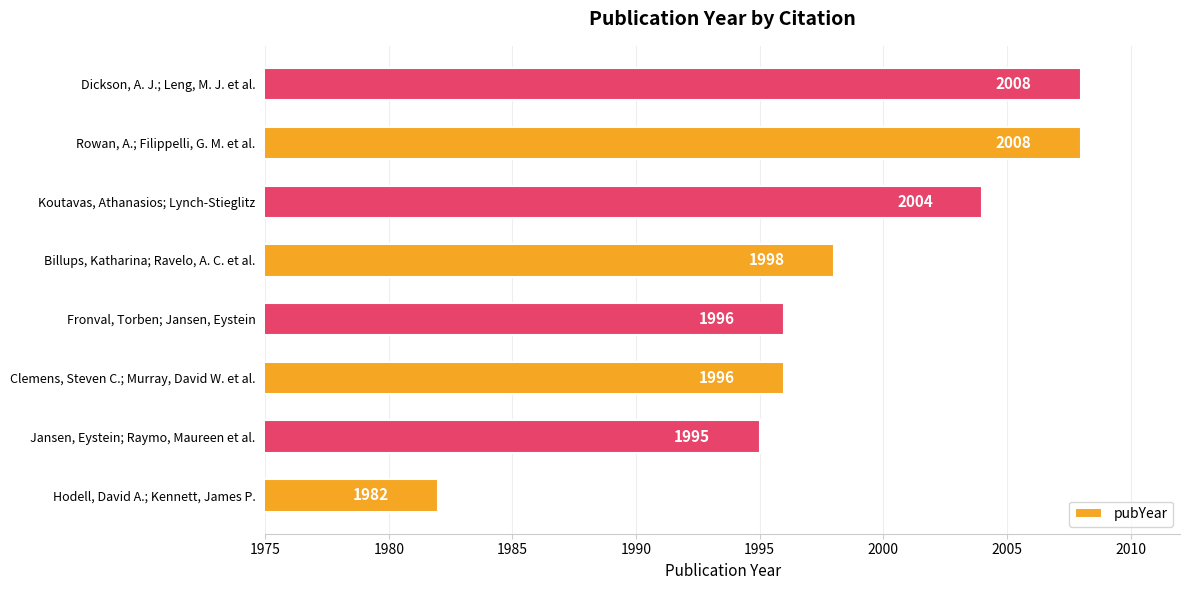

Reading bottom to top, what are all the values shown in this chart?

Hodell, David A.; Kennett, James P.=1982	Jansen, Eystein; Raymo, Maureen et al.=1995	Clemens, Steven C.; Murray, David W. et al.=1996	Fronval, Torben; Jansen, Eystein=1996	Billups, Katharina; Ravelo, A. C. et al.=1998	Koutavas, Athanasios; Lynch-Stieglitz=2004	Rowan, A.; Filippelli, G. M. et al.=2008	Dickson, A. J.; Leng, M. J. et al.=2008